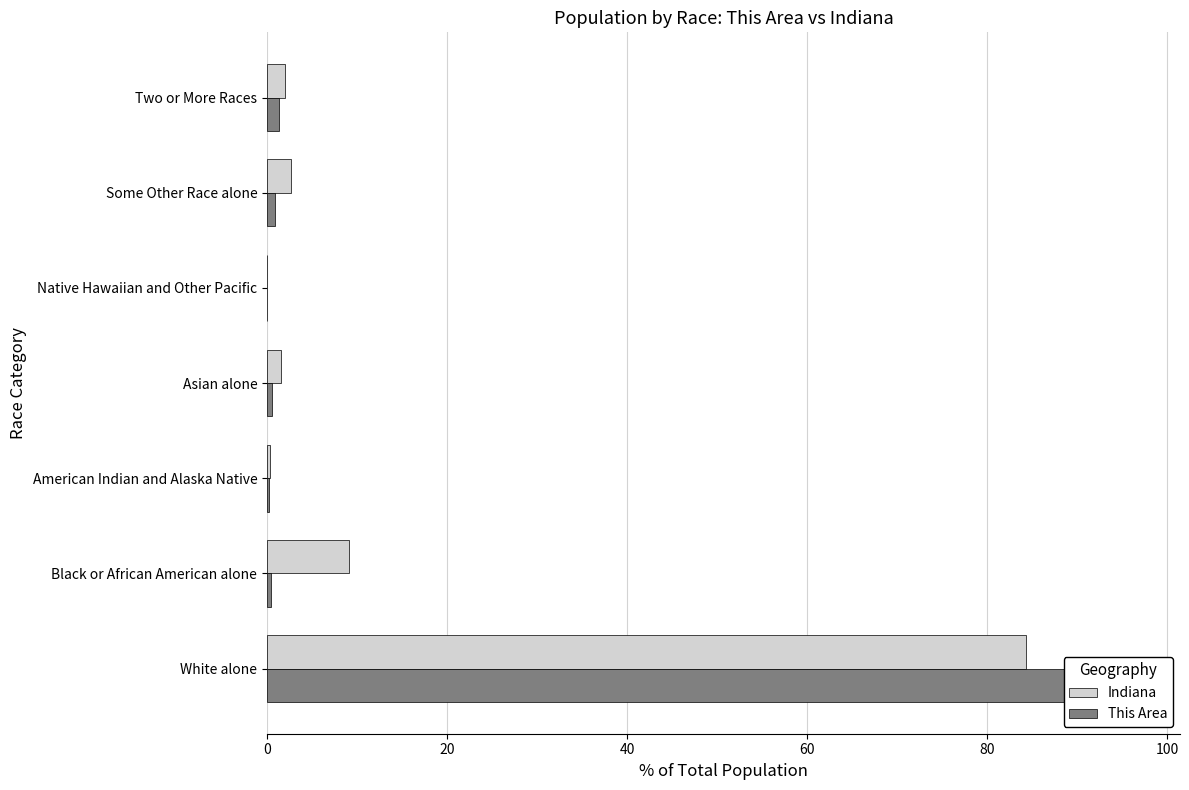

Is it true that This Area equals 0.4 at Black or African American alone?

True